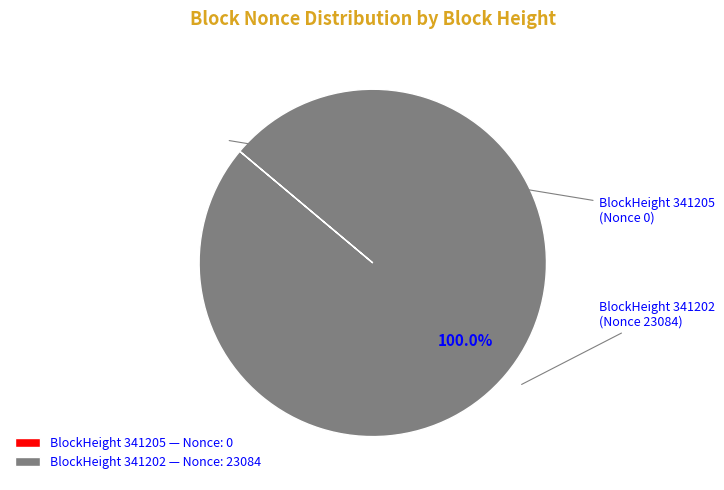

Which slice represents more than half of the pie?

BlockHeight 341202 — Nonce: 23084